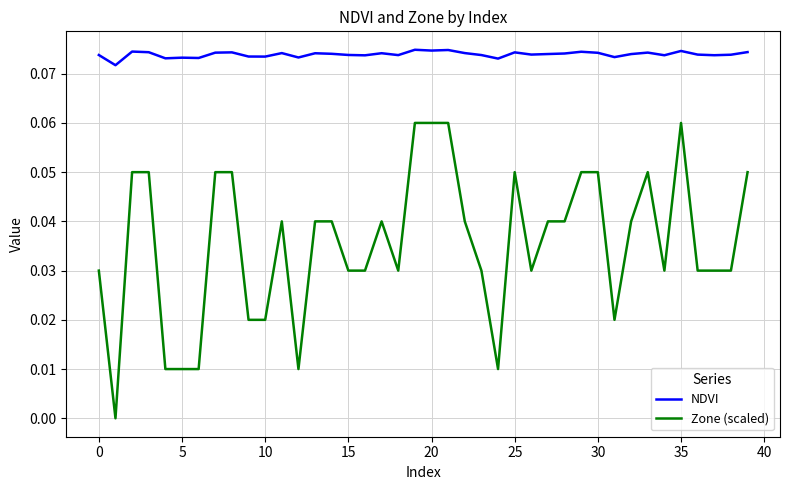

How many values in the Zone (scaled) series exceed 0?

39